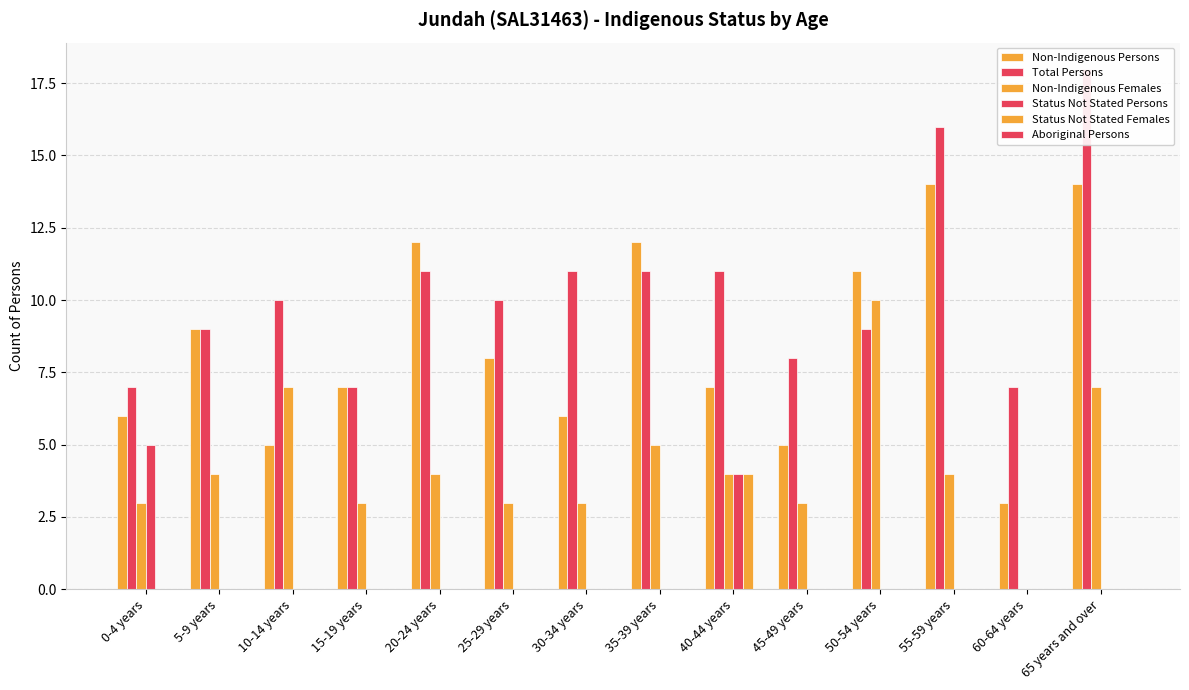

Reading left to right, list all the values displayed in this chart.

Non-Indigenous Persons: 0-4 years=6	5-9 years=9	10-14 years=5	15-19 years=7	20-24 years=12	25-29 years=8	30-34 years=6	35-39 years=12	40-44 years=7	45-49 years=5	50-54 years=11	55-59 years=14	60-64 years=3	65 years and over=14
Total Persons: 0-4 years=7	5-9 years=9	10-14 years=10	15-19 years=7	20-24 years=11	25-29 years=10	30-34 years=11	35-39 years=11	40-44 years=11	45-49 years=8	50-54 years=9	55-59 years=16	60-64 years=7	65 years and over=18
Non-Indigenous Females: 0-4 years=3	5-9 years=4	10-14 years=7	15-19 years=3	20-24 years=4	25-29 years=3	30-34 years=3	35-39 years=5	40-44 years=4	45-49 years=3	50-54 years=10	55-59 years=4	60-64 years=0	65 years and over=7
Status Not Stated Persons: 0-4 years=5	5-9 years=0	10-14 years=0	15-19 years=0	20-24 years=0	25-29 years=0	30-34 years=0	35-39 years=0	40-44 years=4	45-49 years=0	50-54 years=0	55-59 years=0	60-64 years=0	65 years and over=0
Status Not Stated Females: 0-4 years=0	5-9 years=0	10-14 years=0	15-19 years=0	20-24 years=0	25-29 years=0	30-34 years=0	35-39 years=0	40-44 years=4	45-49 years=0	50-54 years=0	55-59 years=0	60-64 years=0	65 years and over=0
Aboriginal Persons: 0-4 years=0	5-9 years=0	10-14 years=0	15-19 years=0	20-24 years=0	25-29 years=0	30-34 years=0	35-39 years=0	40-44 years=0	45-49 years=0	50-54 years=0	55-59 years=0	60-64 years=0	65 years and over=0